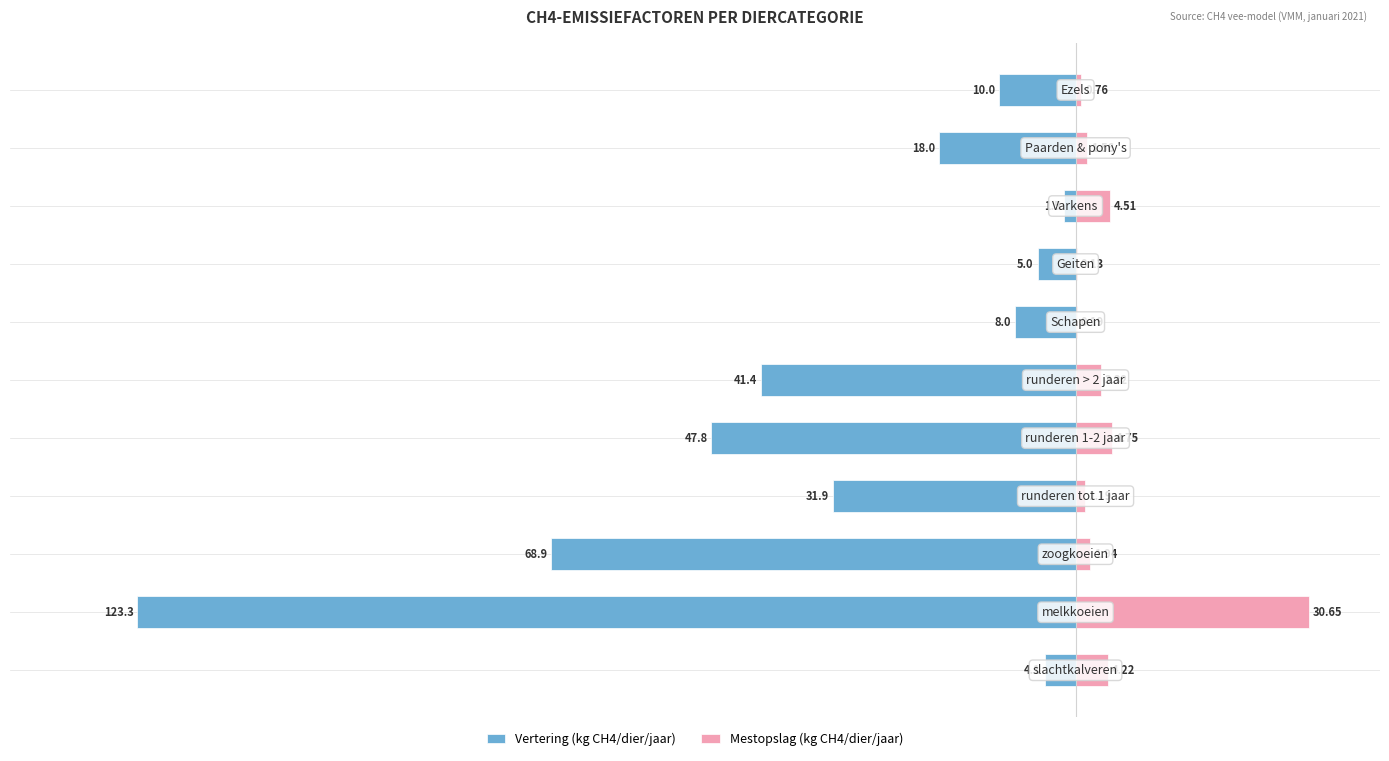

The value of Mestopslag (kg CH4/dier/jaar) at 20 is 2.8. True or false?

False